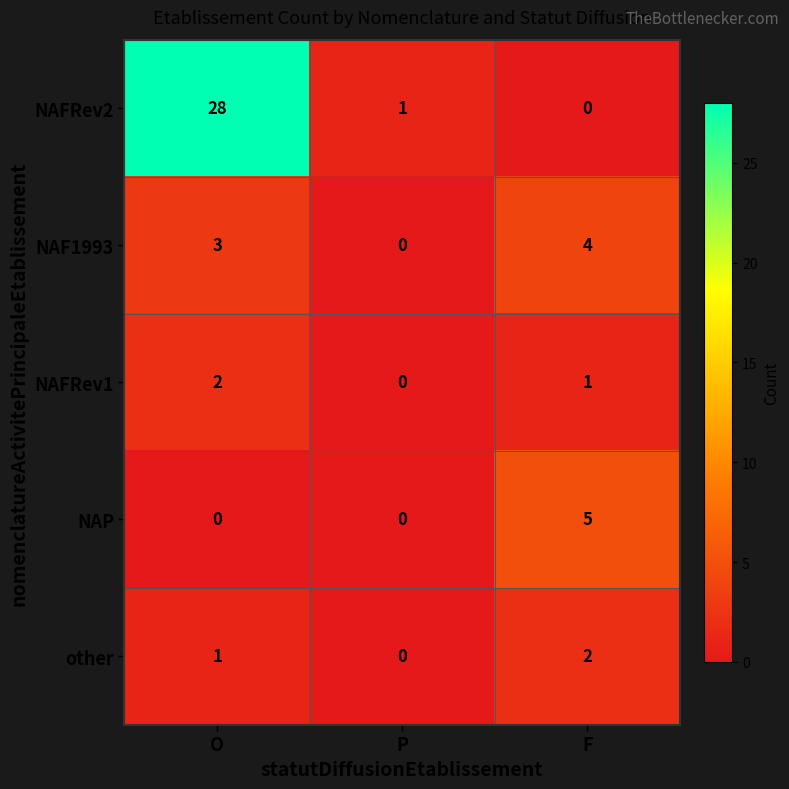

What is the spread (max minus min) of values at F?

5